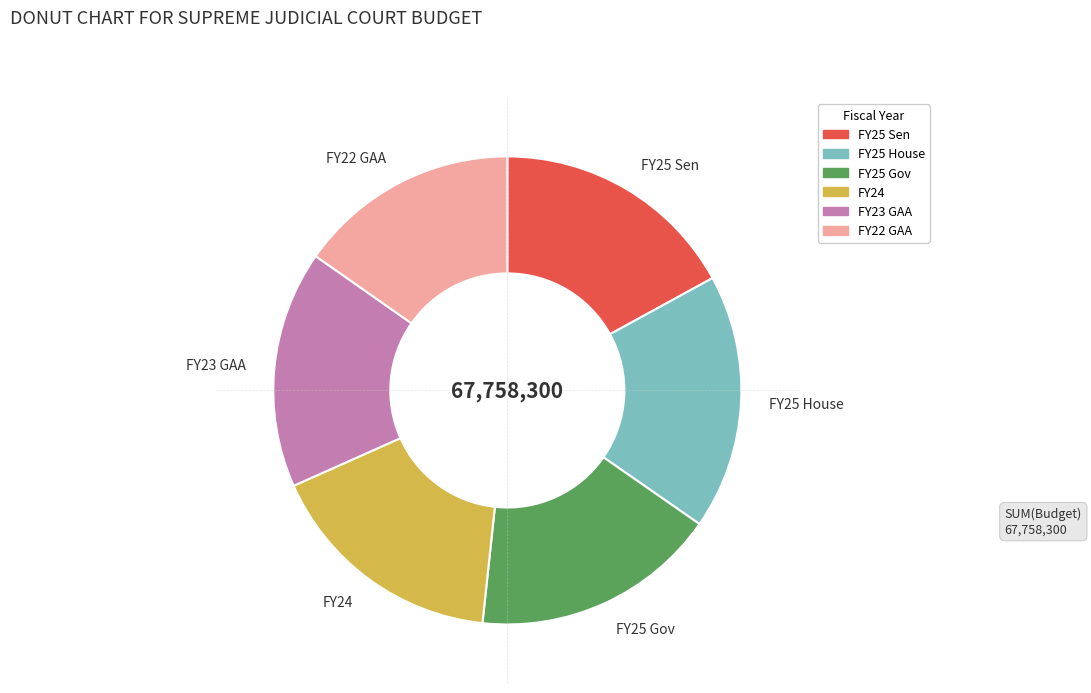

Is it true that FY25 Sen is 2% of the pie?

False